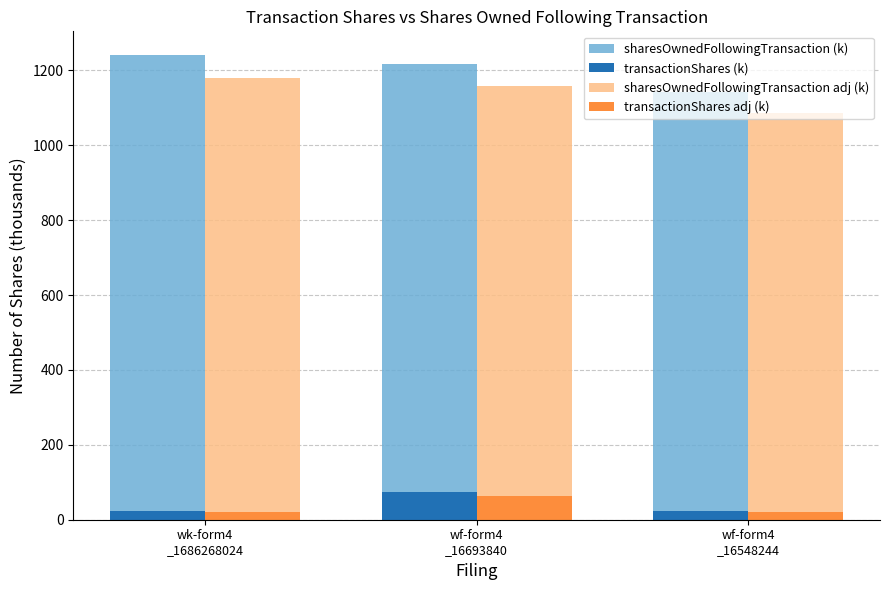

What is the spread (max minus min) of values at wf-form4
_16548244?

1123.4